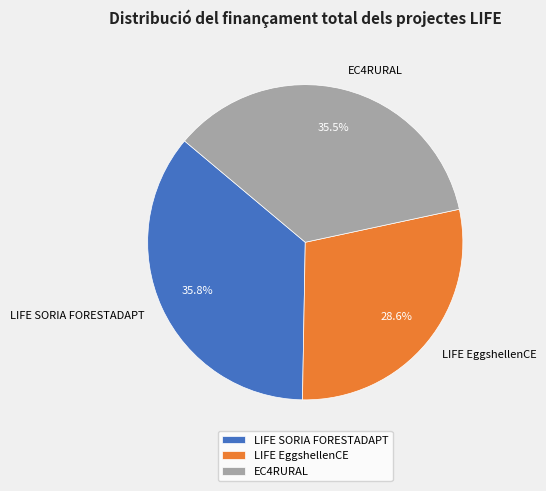

True or false: LIFE EggshellenCE accounts for 29% of the total.

True